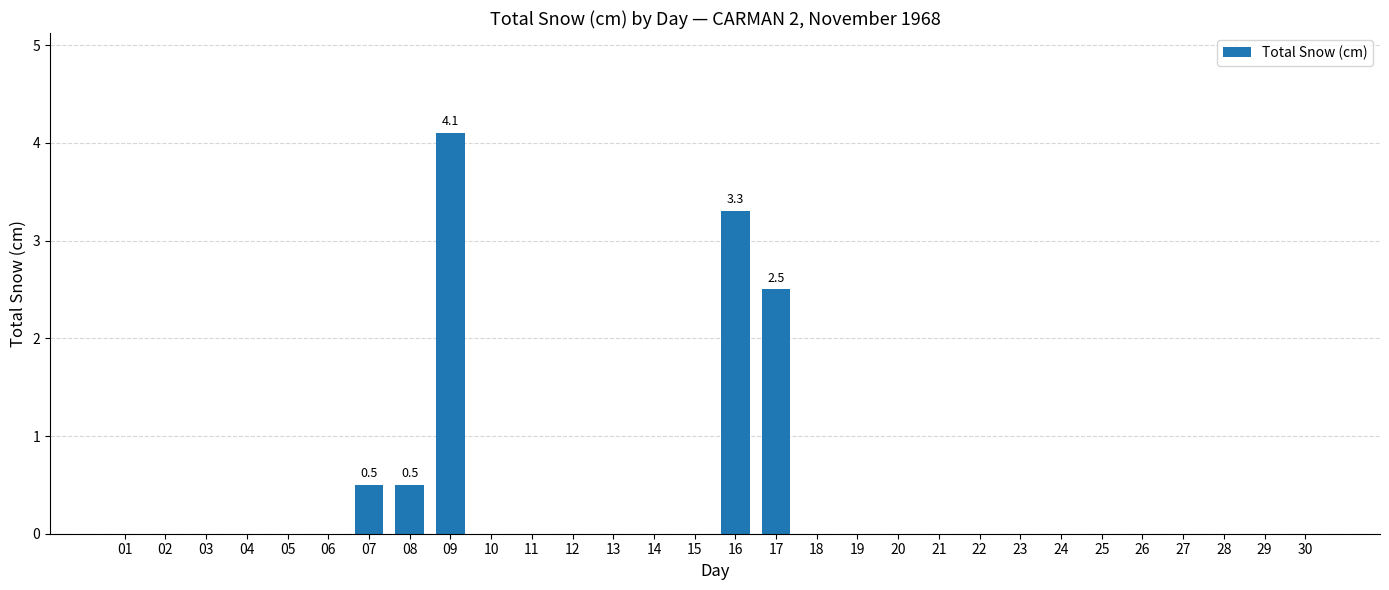

Reading left to right, transcribe all the data shown in this chart.

0.0	0.0	0.0	0.0	0.0	0.0	0.5	0.5	4.1	0.0	0.0	0.0	0.0	0.0	0.0	3.3	2.5	0.0	0.0	0.0	0.0	0.0	0.0	0.0	0.0	0.0	0.0	0.0	0.0	0.0